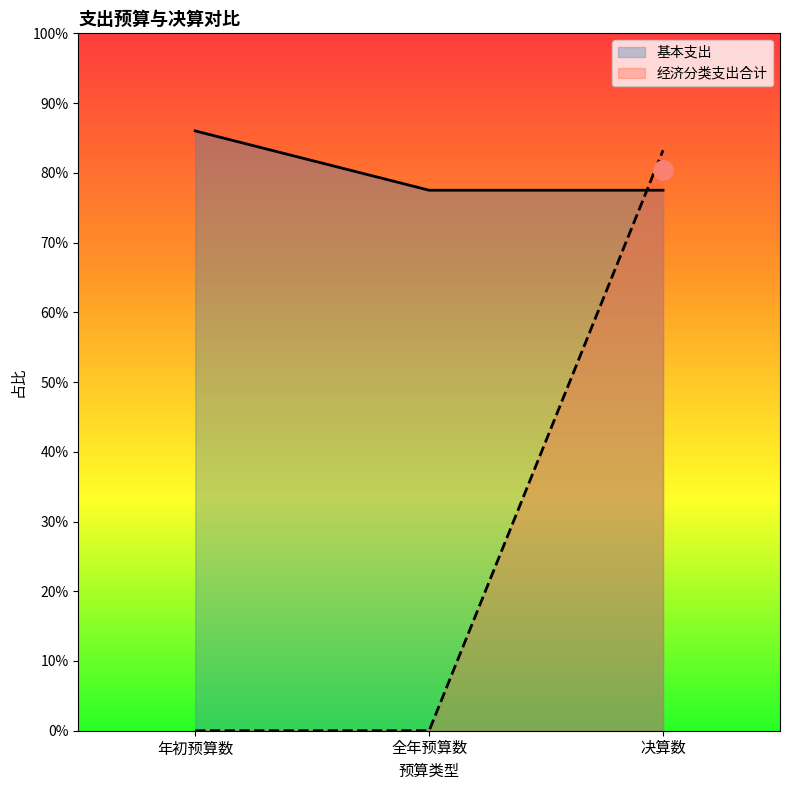

Rank the series by their maximum value, from highest to lowest.

基本支出, 经济分类支出合计